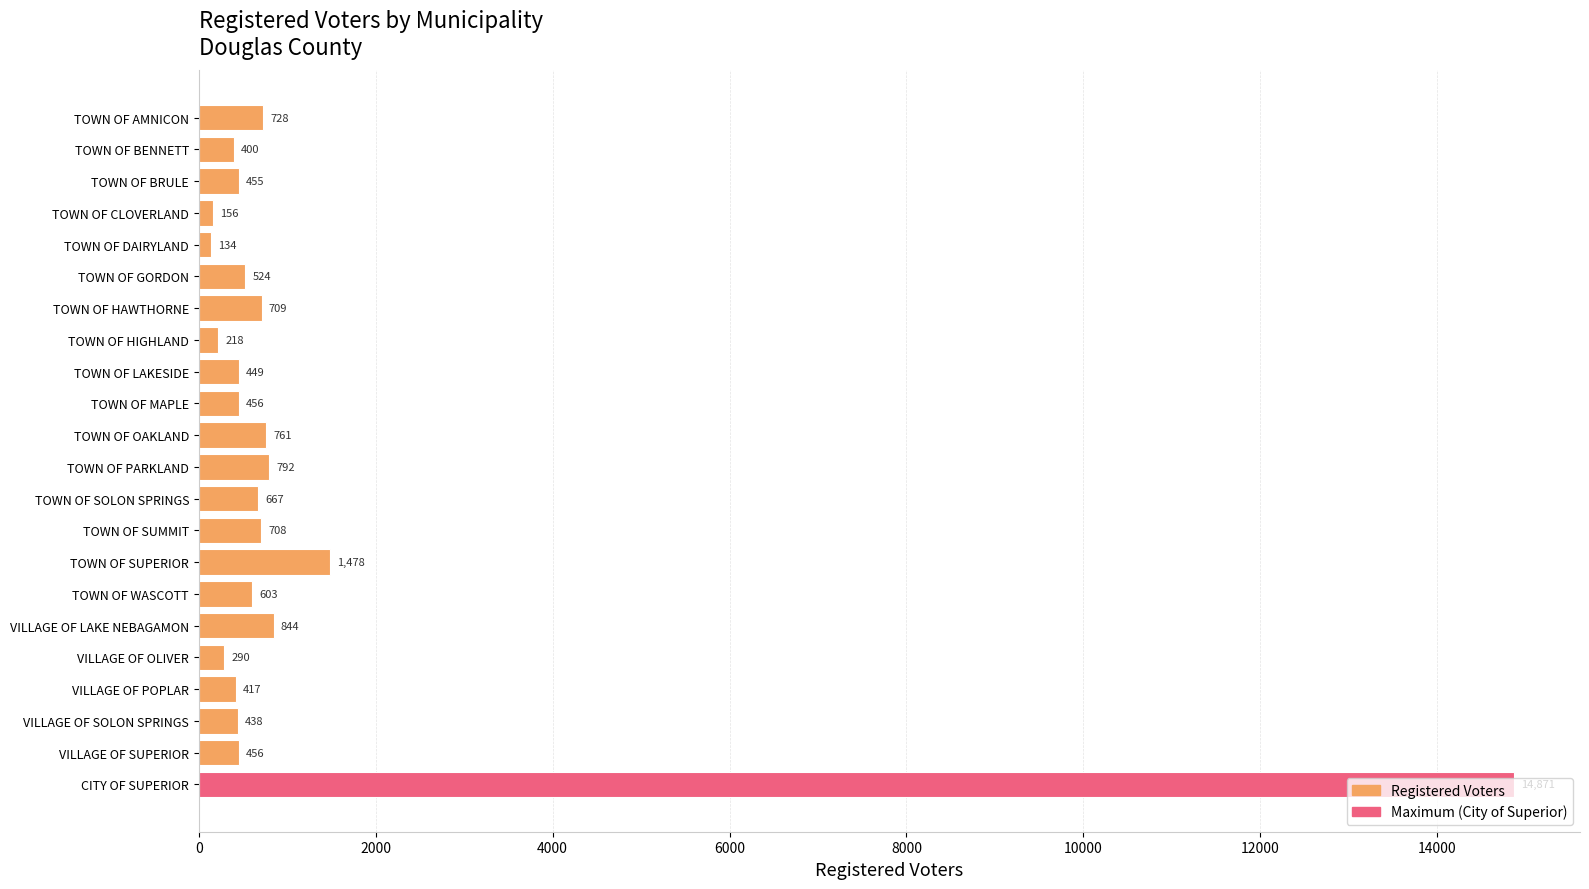

What is the change in value from TOWN OF HIGHLAND to TOWN OF MAPLE?

+238